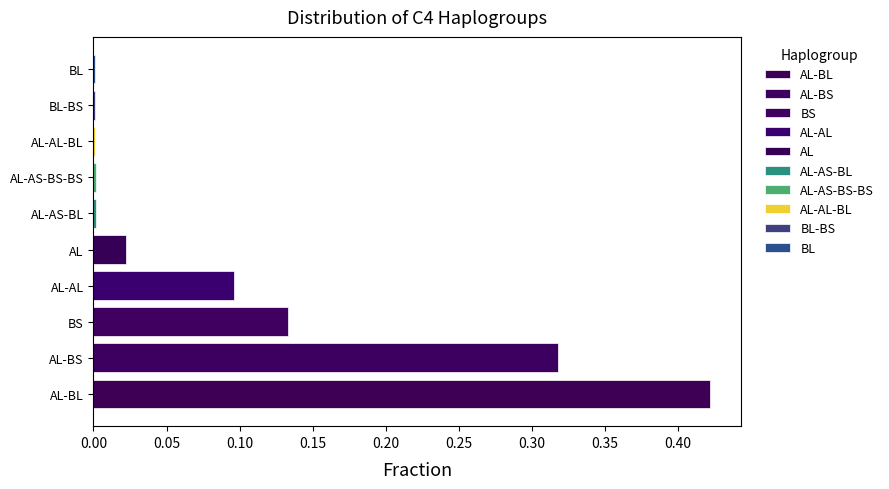

The chart shows a value of 0.0 at AL. True or false?

True